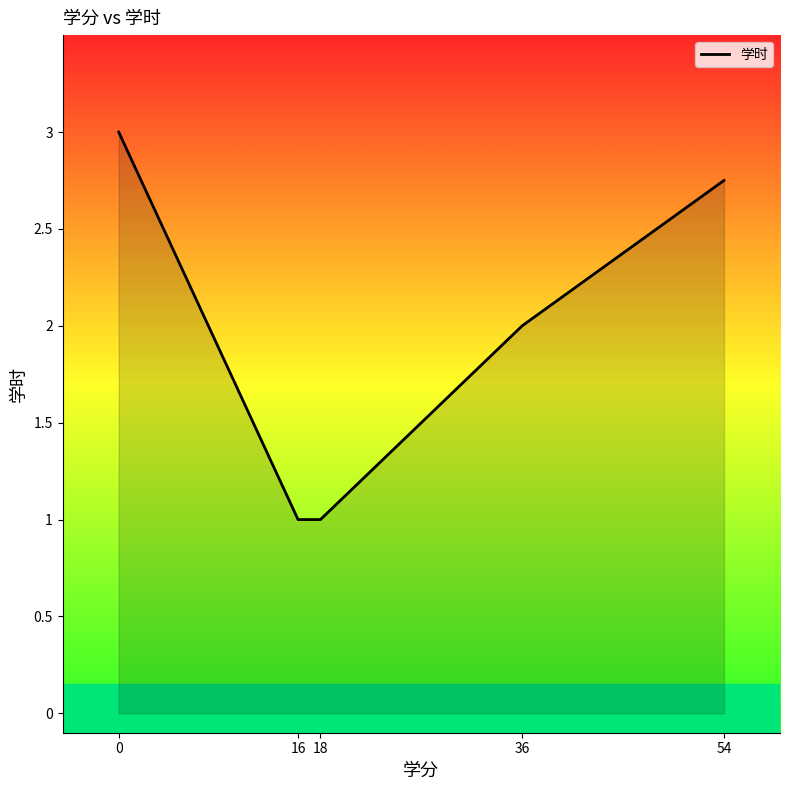

Does the chart display data point markers on the line(s)?

No